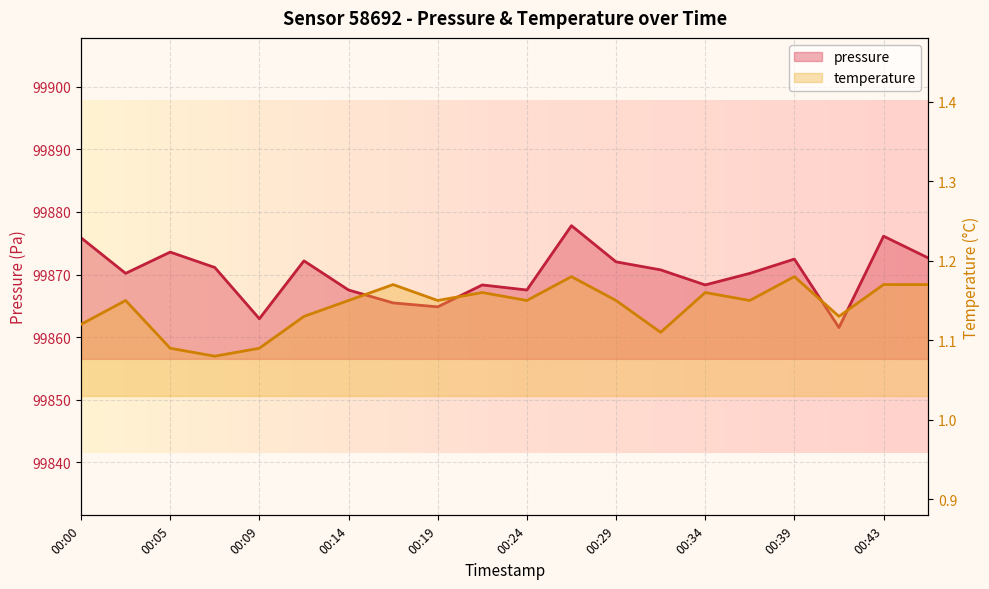

How many categories are shown in the chart?

20